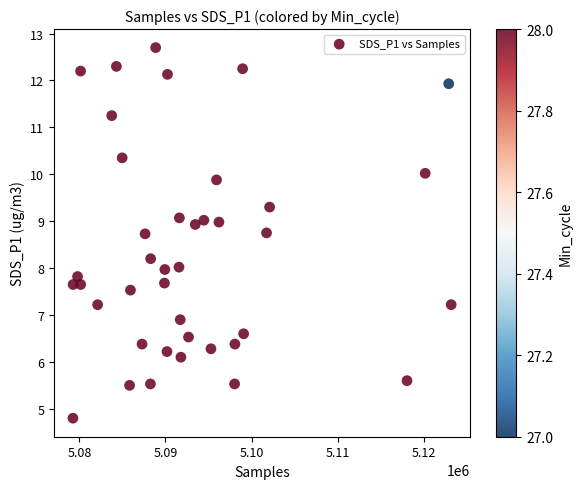

What is the range of X values (max minus min)?

43955.0